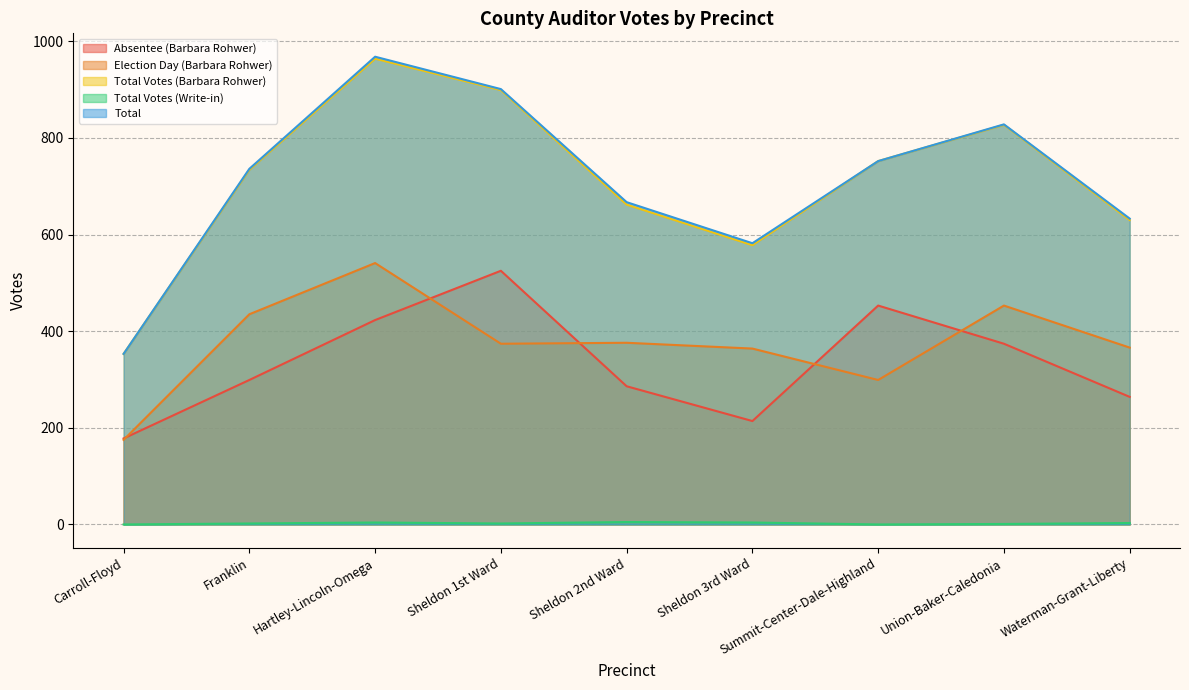

Reading left to right, what are all the values shown in this chart?

Absentee (Barbara Rohwer): 178	299	423	525	286	214	453	374	264
Election Day (Barbara Rohwer): 175	435	541	374	376	364	299	453	366
Total Votes (Barbara Rohwer): 353	734	964	899	662	578	752	827	630
Total Votes (Write-in): 0	2	4	2	5	4	0	1	3
Total: 353	736	968	901	667	582	752	828	633